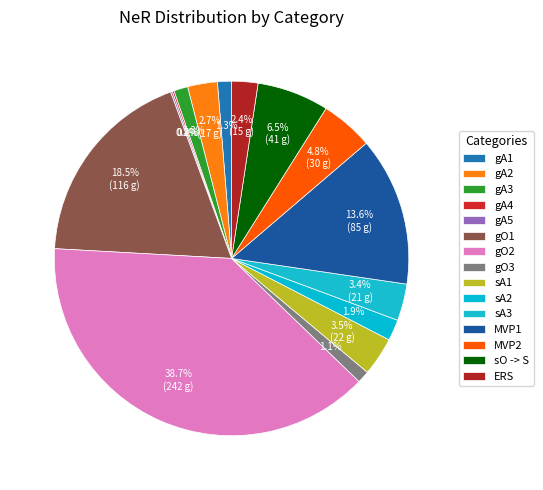

Rank the categories by value from lowest to highest.

gA4, gA5, gO3, gA1, gA3, sA2, ERS, gA2, sA3, sA1, MVP2, sO -> S, MVP1, gO1, gO2